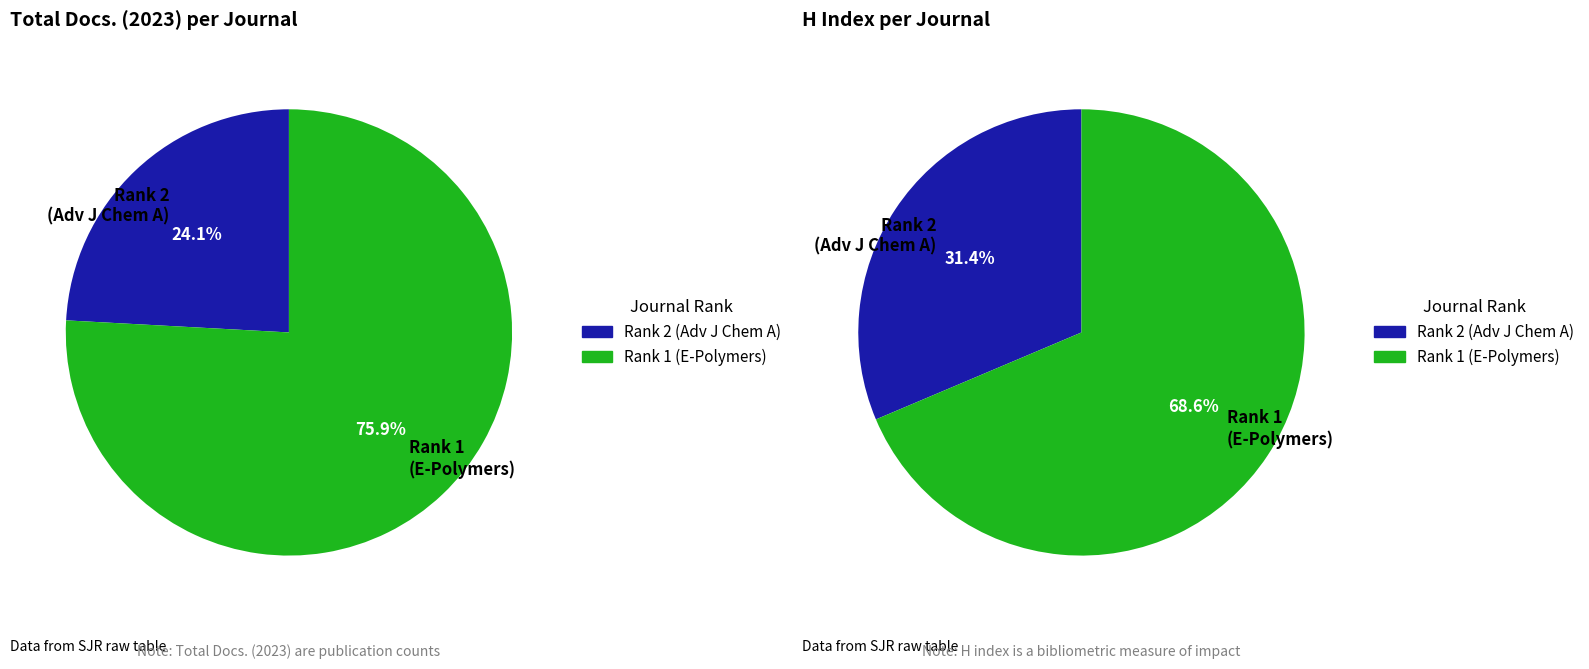

Is it true that E-Polymers is 76% of the pie?

True